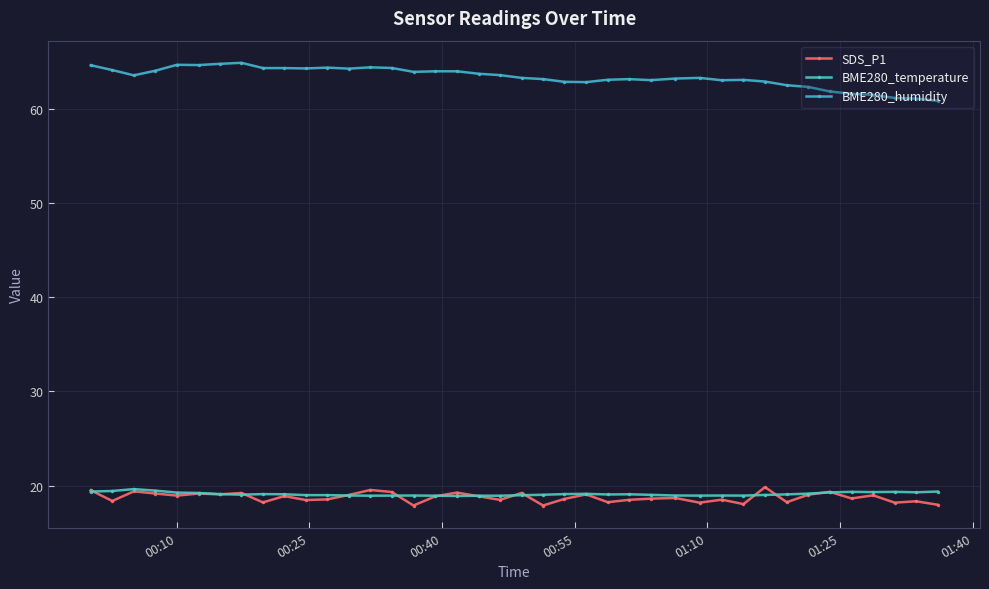

True or false: BME280_temperature and BME280_humidity cross at least once.

False